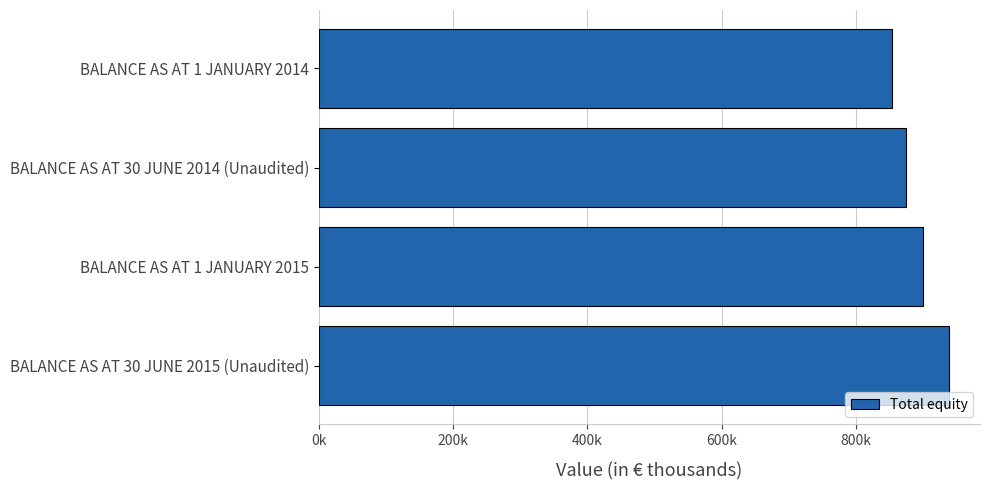

How many distinct data groups are displayed?

1